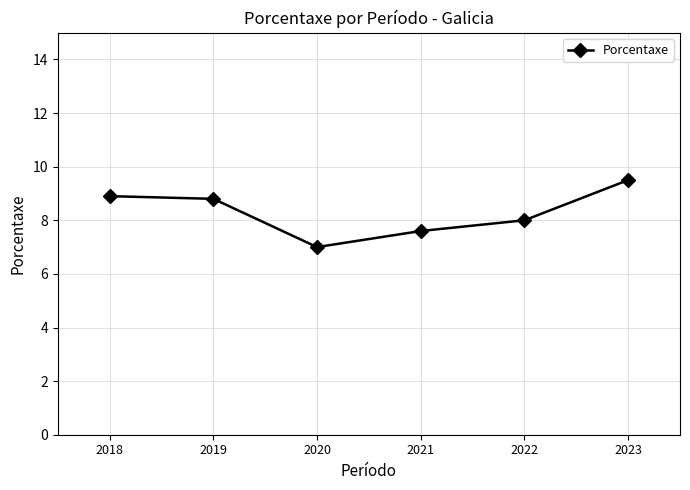

Between 2018 and 2022, which is larger?

2018